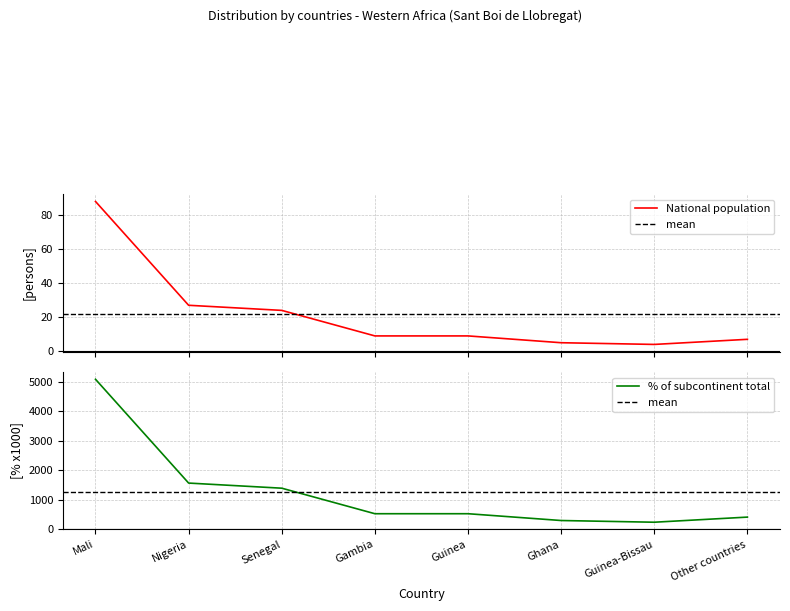

Reading right to left, transcribe all the data shown in this chart.

National population: Other countries=7	Guinea-Bissau=4	Ghana=5	Guinea=9	Gambia=9	Senegal=24	Nigeria=27	Mali=88
% of subcontinent total: Other countries=405	Guinea-Bissau=231	Ghana=289	Guinea=520	Gambia=520	Senegal=1387	Nigeria=1561	Mali=5087